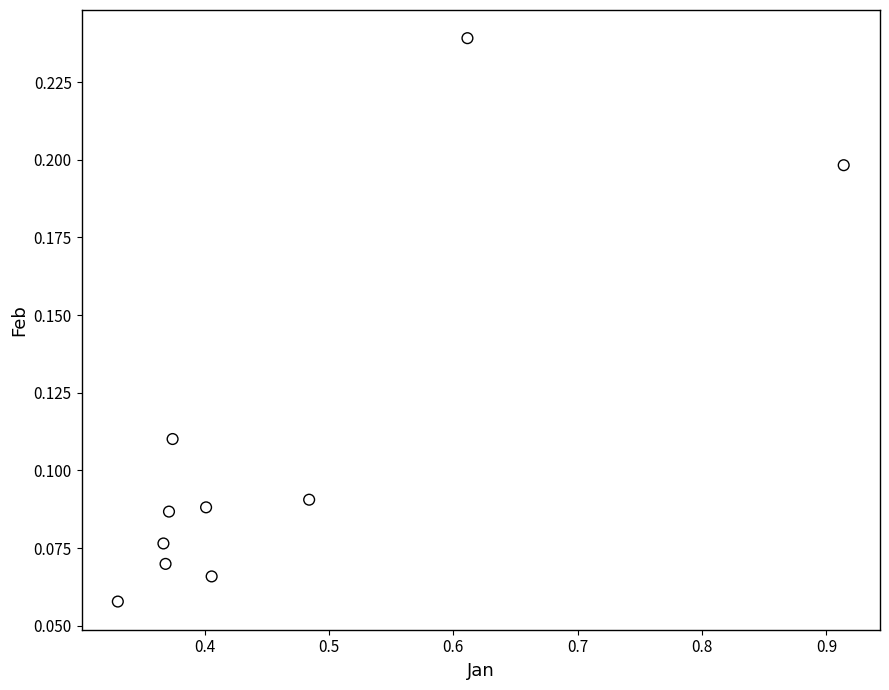

What is the range of X values (max minus min)?

0.6